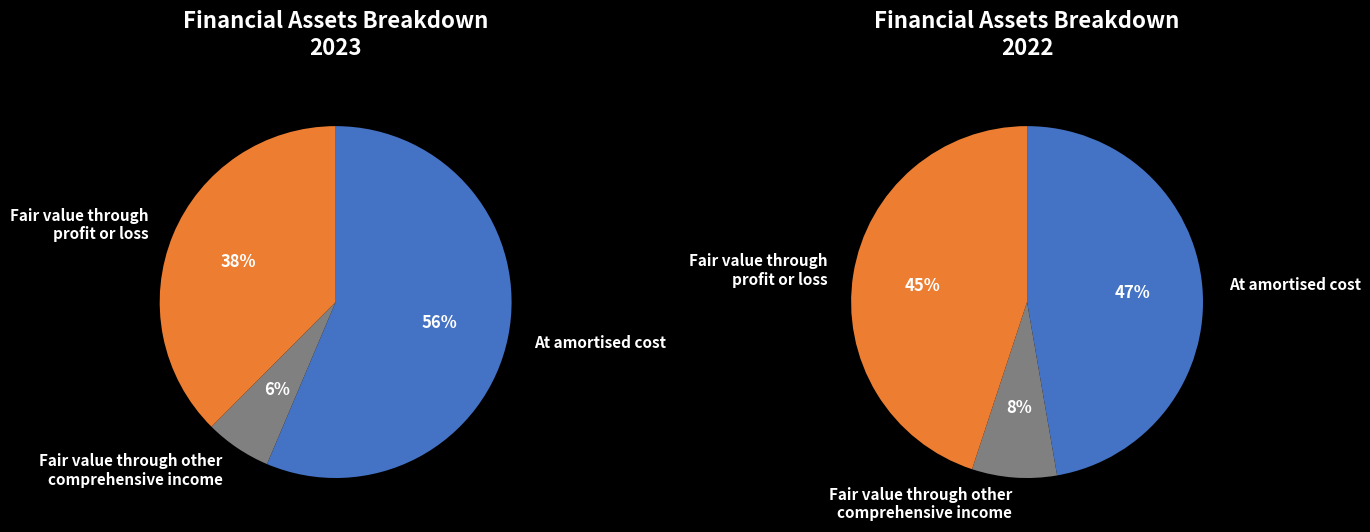

The At amortised cost slice represents 56% of the pie. True or false?

True